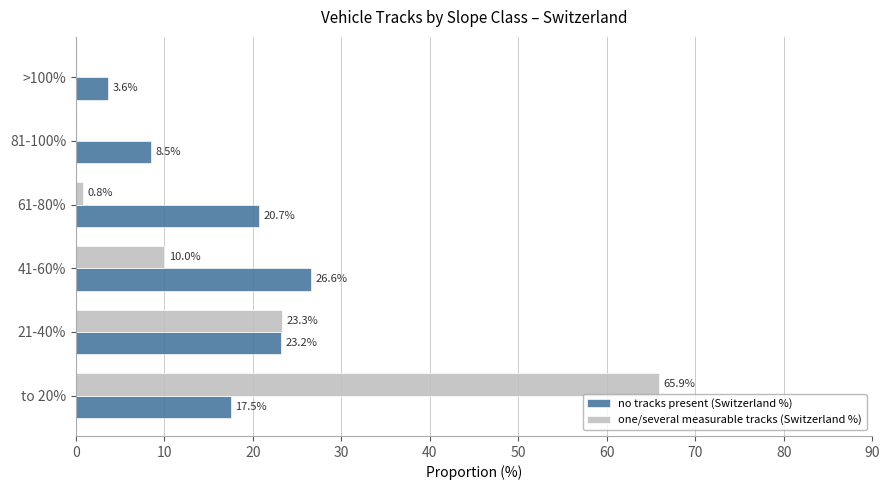

What is the total value across all series at >100%?

3.6